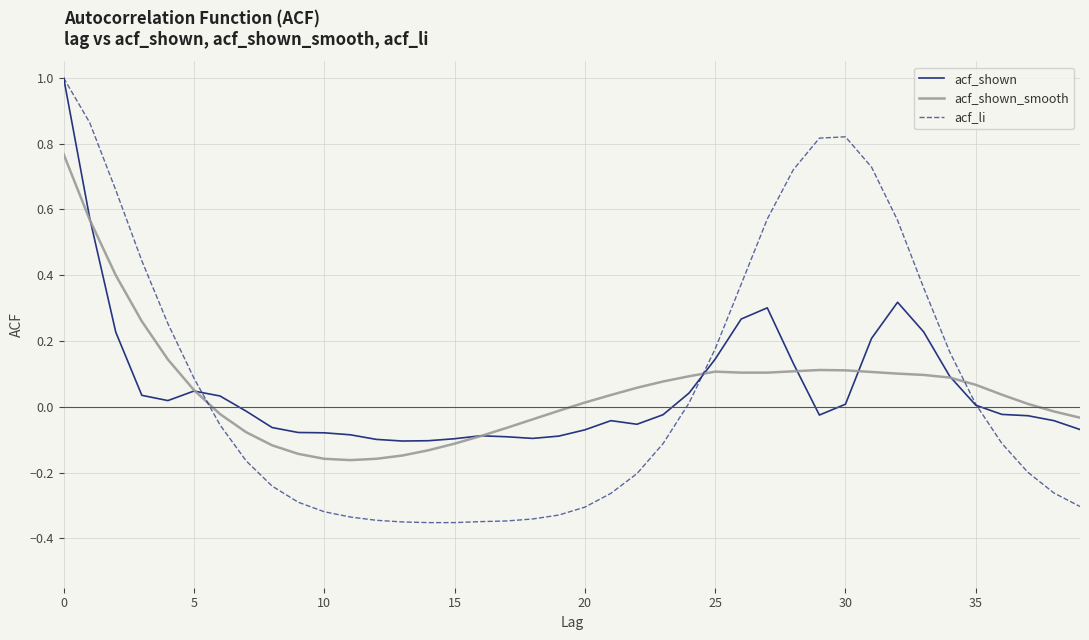

Which series has the largest range (max minus min)?

acf_li